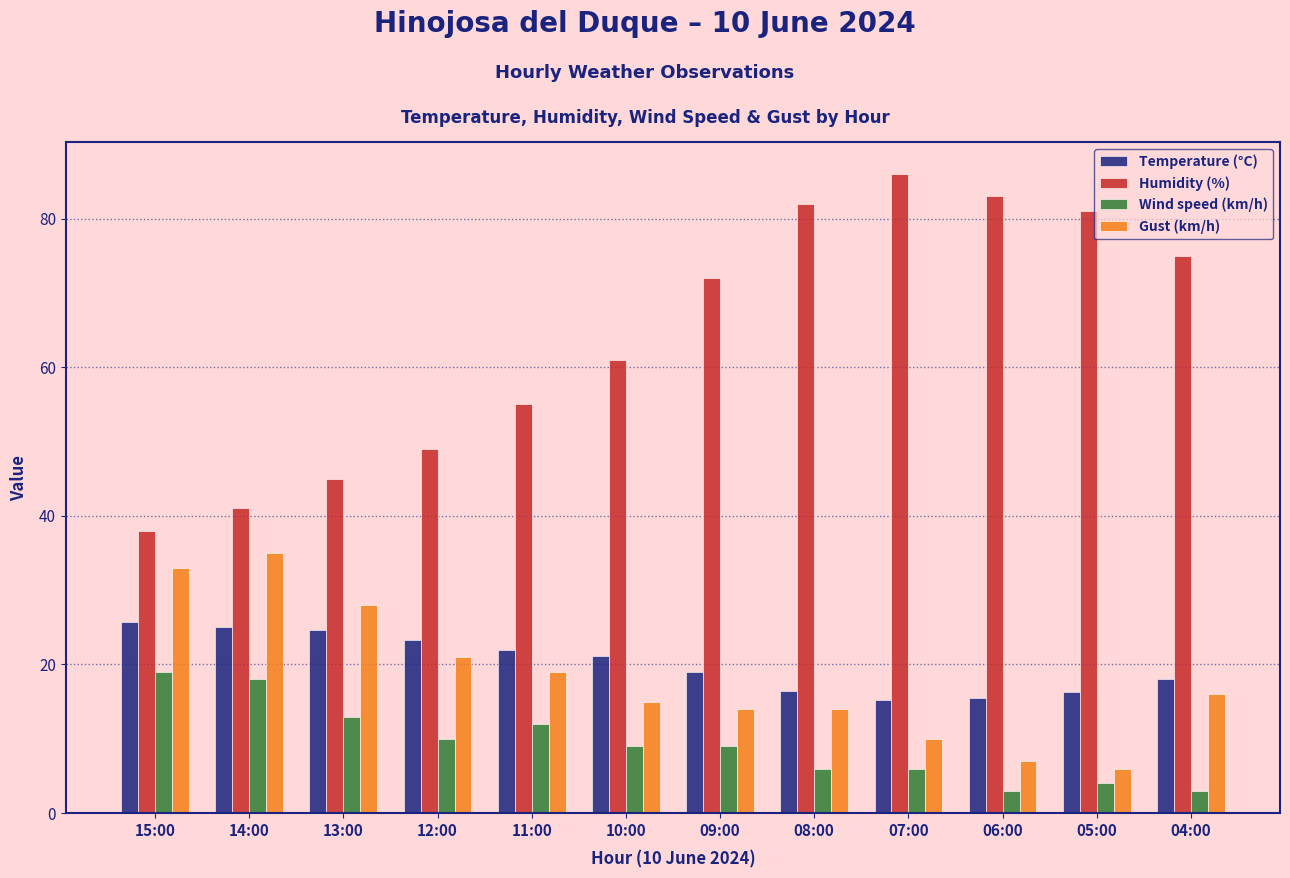

True or false: Wind speed (km/h) has a value of 13.0 at 13:00.

True